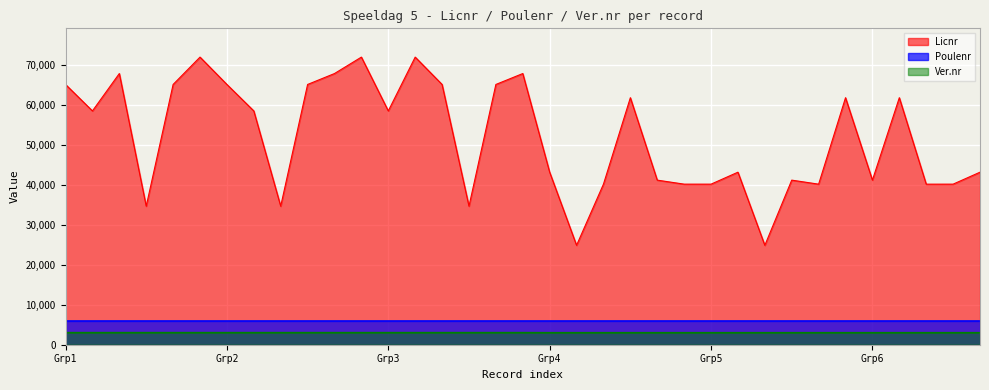

What value does the Licnr series have at 34, to the nearest 10?

43150